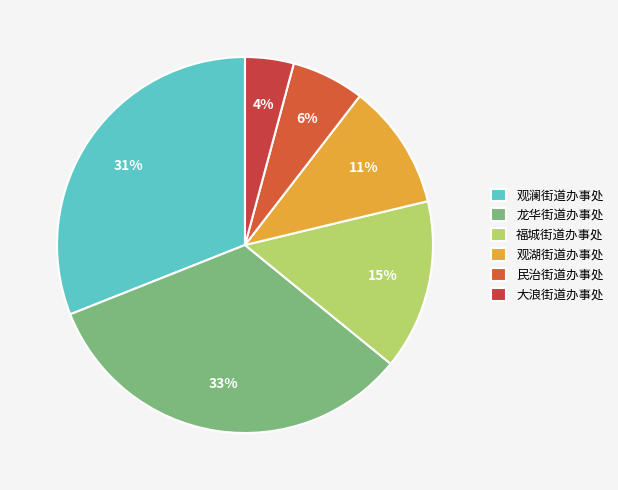

Is there a majority slice in this chart?

No